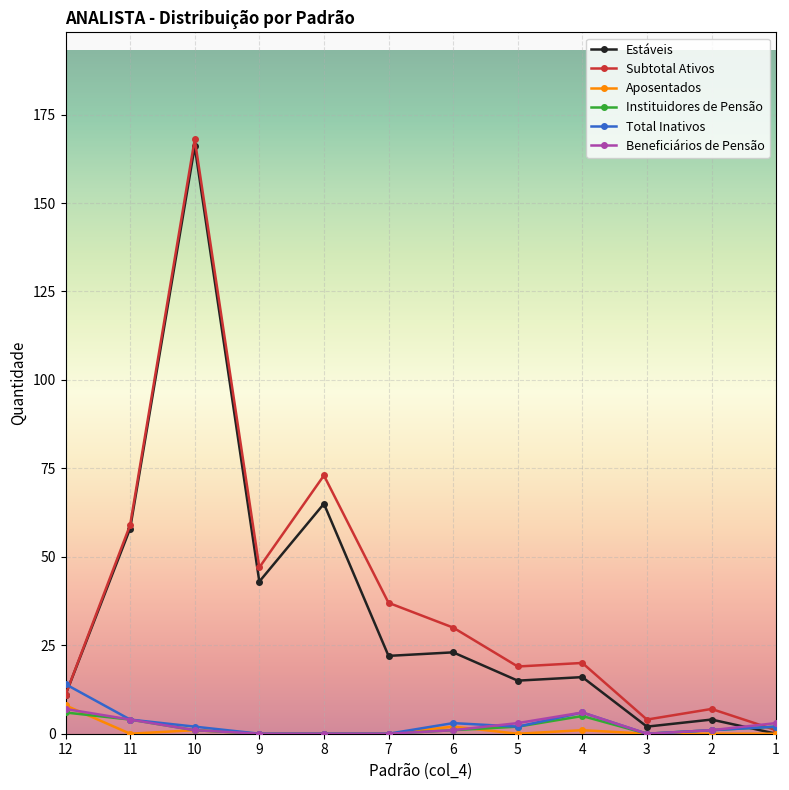

Reading left to right, transcribe all the data shown in this chart.

Estáveis: 11	58	166	43	65	22	23	15	16	2	4	0
Subtotal Ativos: 11	59	168	47	73	37	30	19	20	4	7	1
Aposentados: 8	0	1	0	0	0	2	0	1	0	0	0
Instituidores de Pensão: 6	4	1	0	0	0	1	2	5	0	1	2
Total Inativos: 14	4	2	0	0	0	3	2	6	0	1	2
Beneficiários de Pensão: 7	4	1	0	0	0	1	3	6	0	1	3